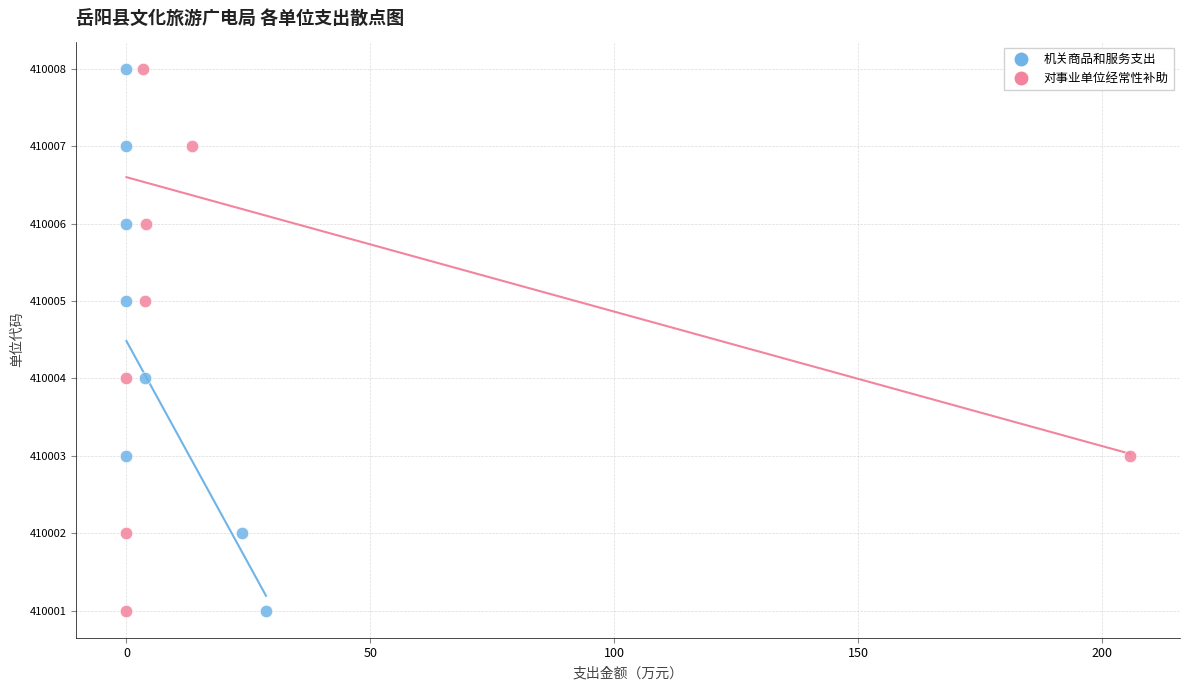

What are all the series names shown in the legend?

机关商品和服务支出, 对事业单位经常性补助